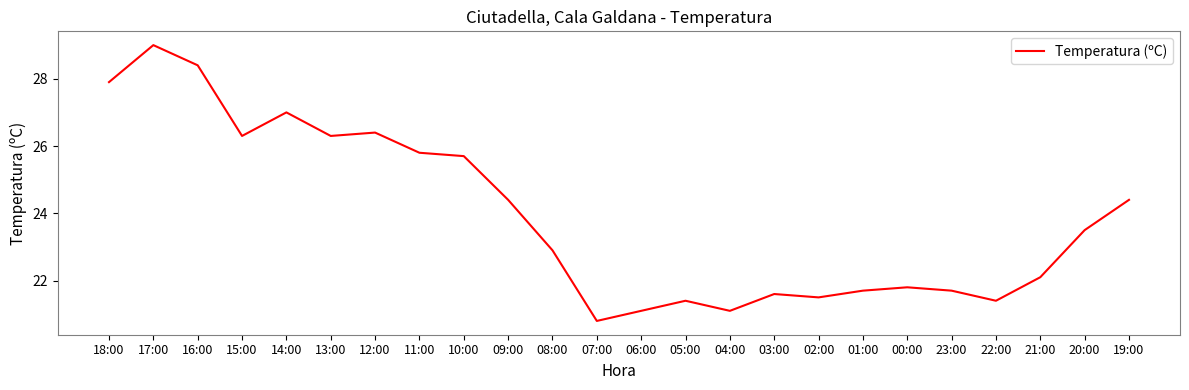

At which label does the data first exceed 23?

18:00